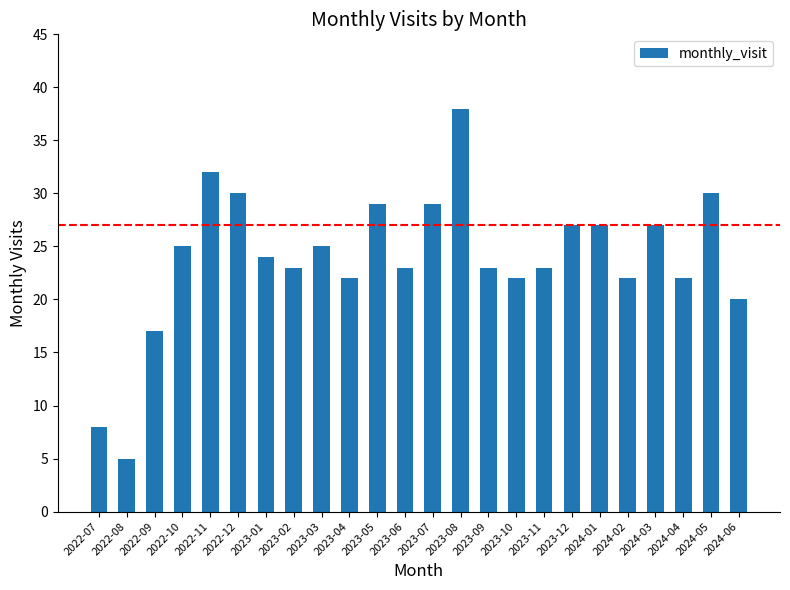

What is the value of the 14th bar from the left?

38